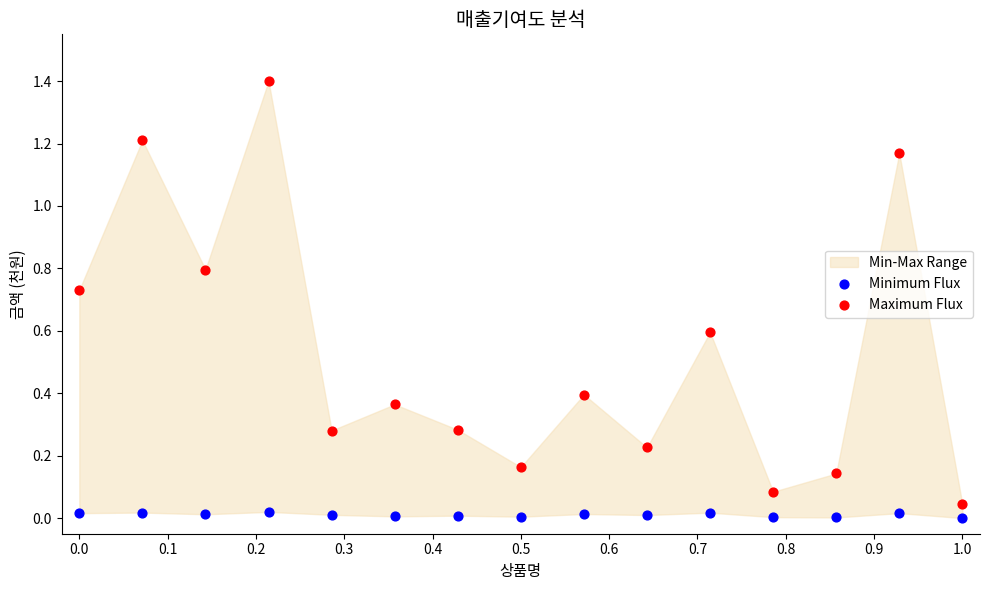

Which series reaches the minimum Y coordinate?

Minimum Flux